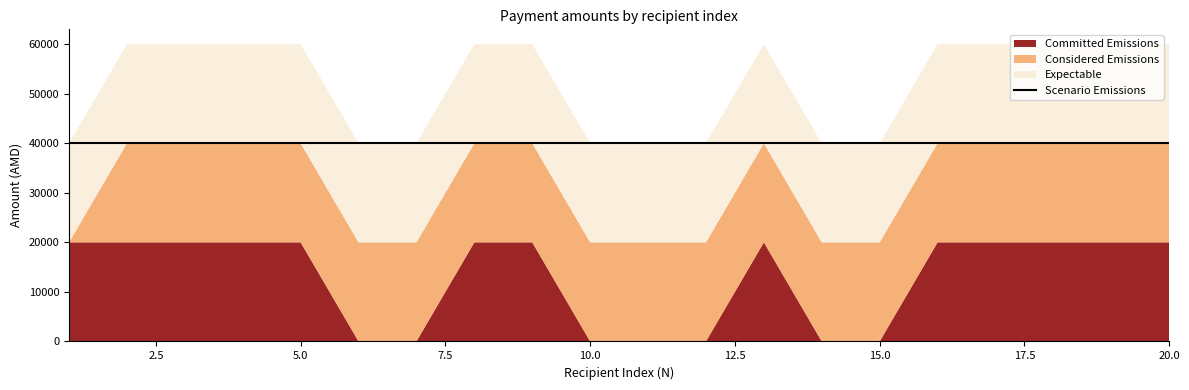

What is the total value across all series at 2?

60000